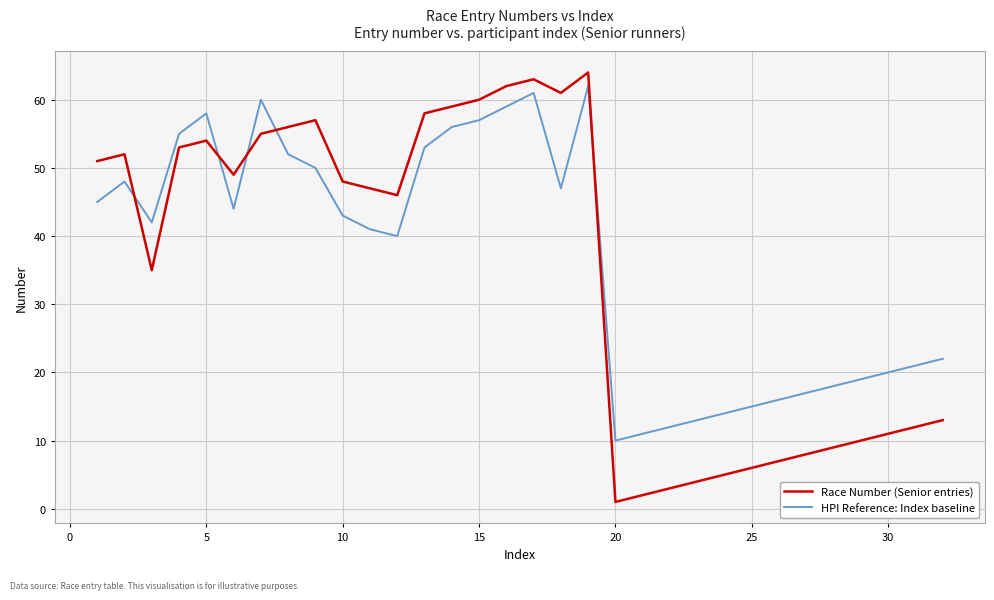

Which series has the widest spread of values?

Race Number (Senior entries)